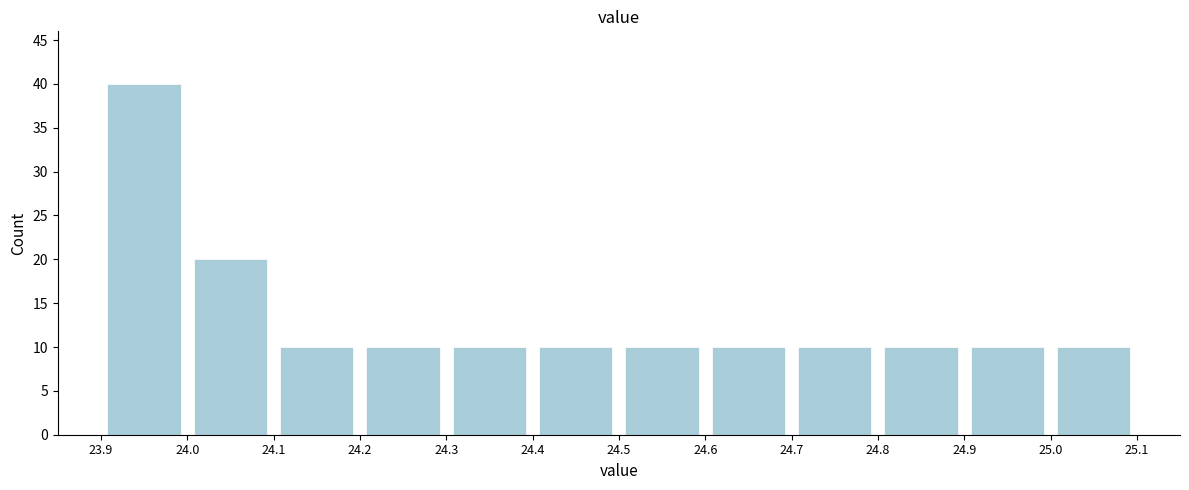

How tall is the bar that spans 24.0 to 24.1 on the x-axis? The values are not printed on the chart, so give them approximately, as read against the axis.

20